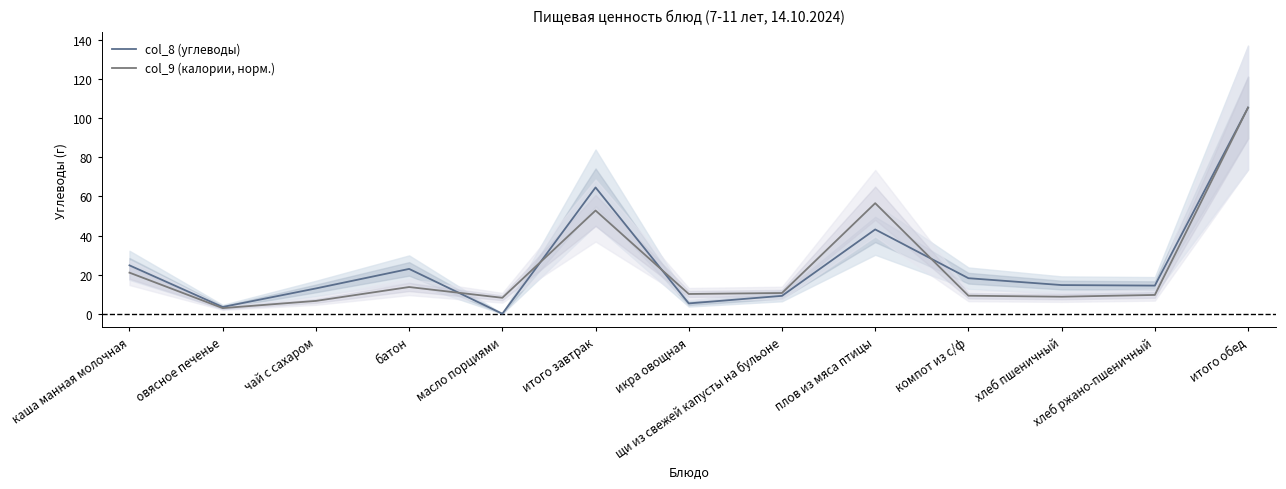

Rank the categories by col_9 (калории, норм.) value from lowest to highest.

овясное печенье, чай с сахаром, масло порциями, хлеб пшеничный, компот из с/ф, хлеб ржано-пшеничный, икра овощная, щи из свежей капусты на бульоне, батон, каша манная молочная, итого завтрак, плов из мяса птицы, итого обед